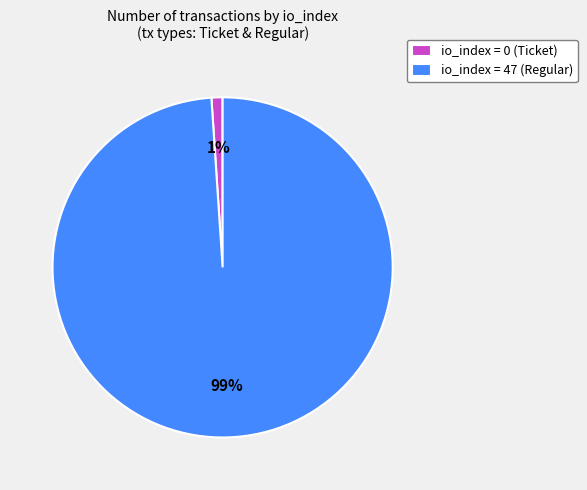

To the nearest percent, what portion does io_index = 0 (Ticket) represent?

1%